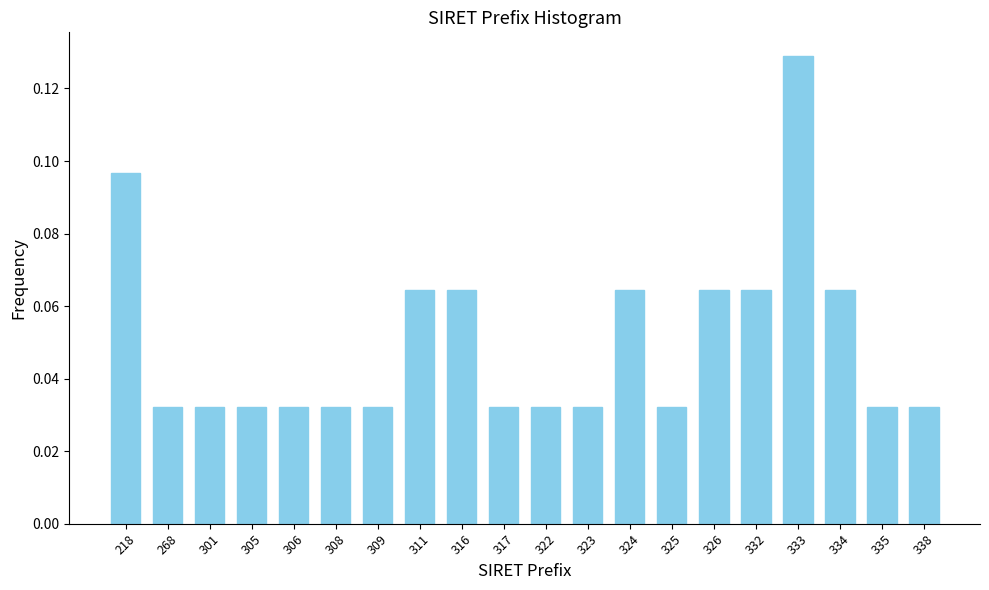

At which category does the chart reach its peak across all series?

333